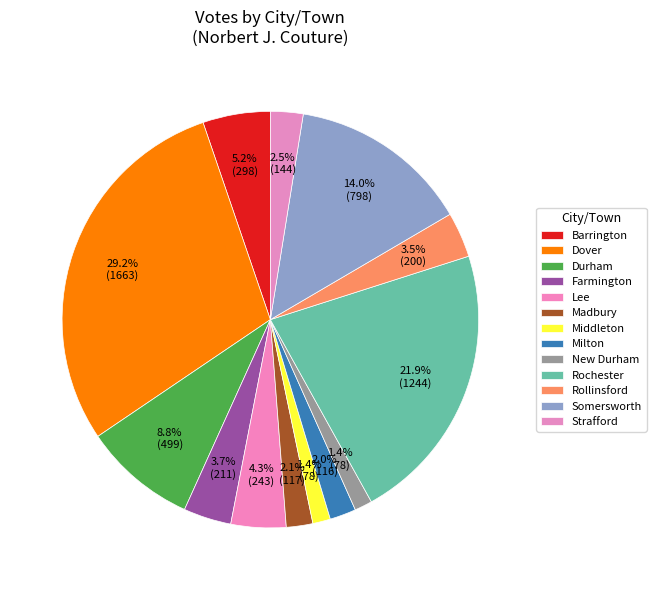

To the nearest percent, what is the combined percentage of Middleton and Rochester?

23%